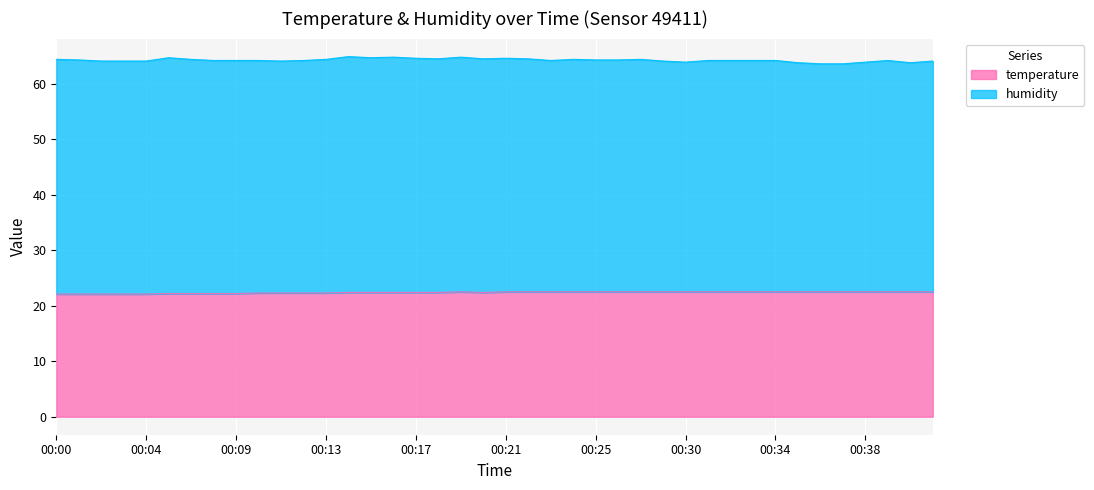

What is the sum of the values at 00:07 and 00:30?

44.7